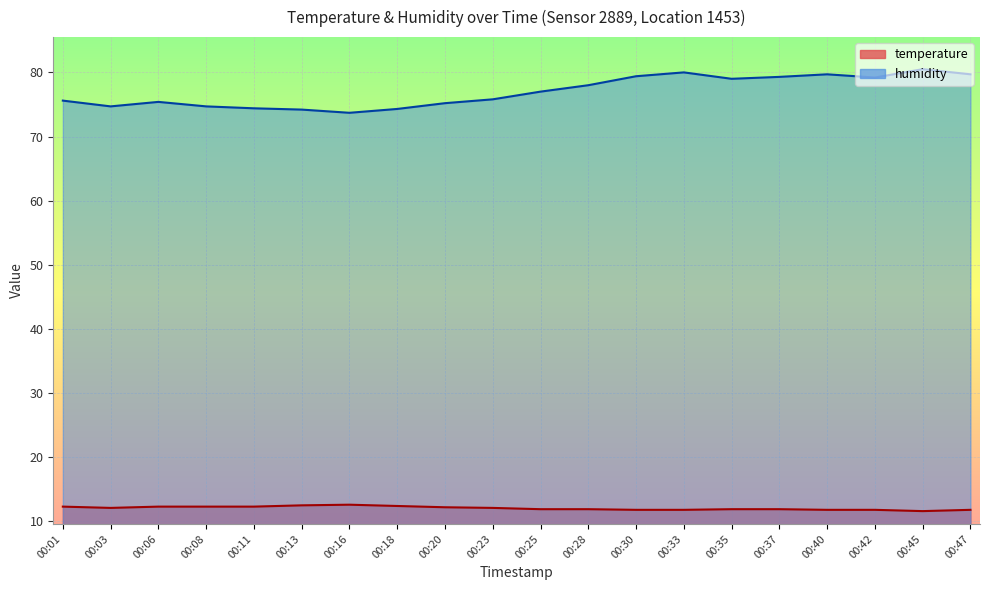

At which label is humidity closest to 77?

00:25